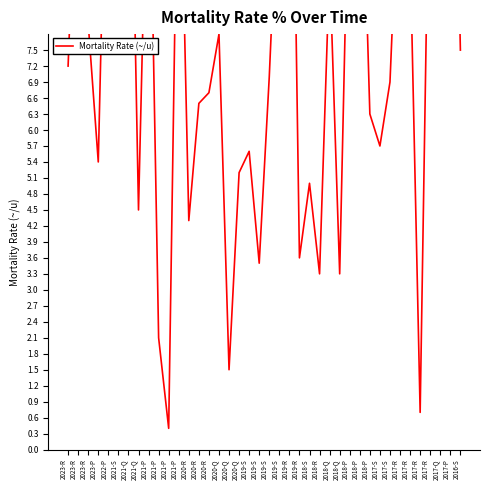

What is the change in value from 2017-R to 2017-P?

+5.0